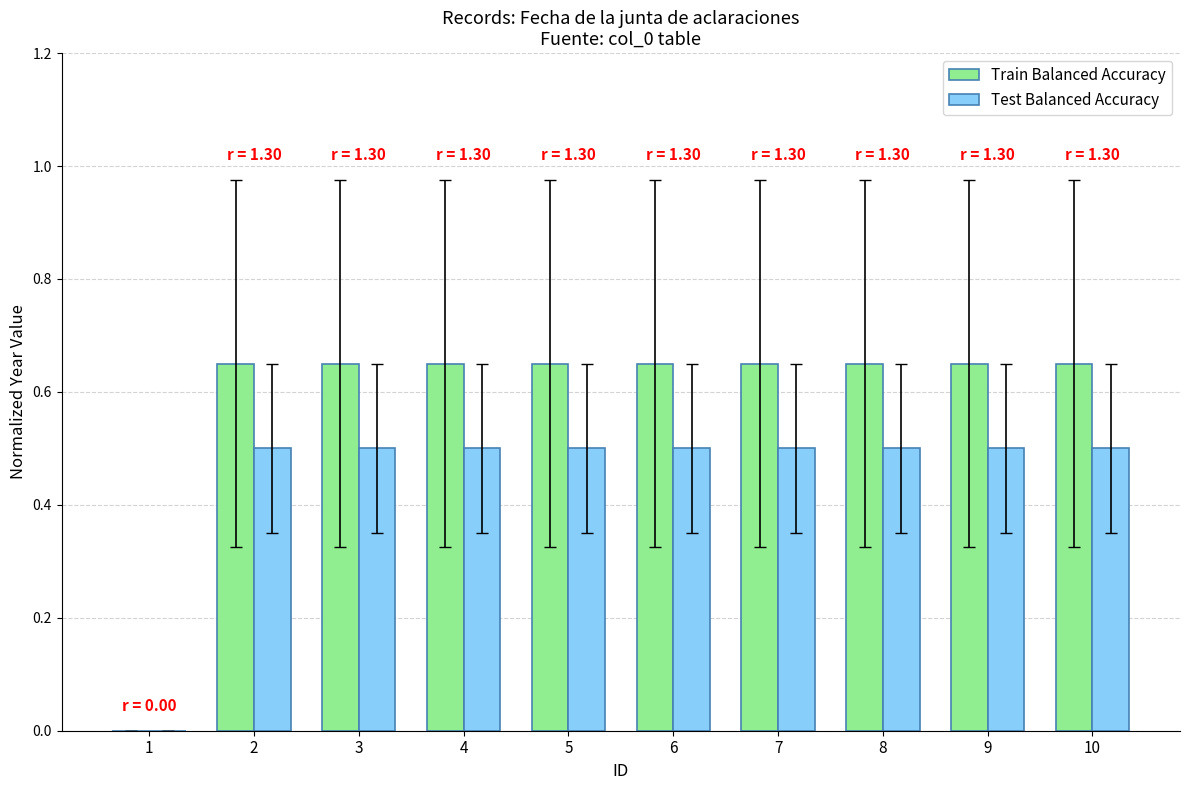

Is the value of Train Balanced Accuracy at 4 greater than the value of Test Balanced Accuracy at 10?

Yes